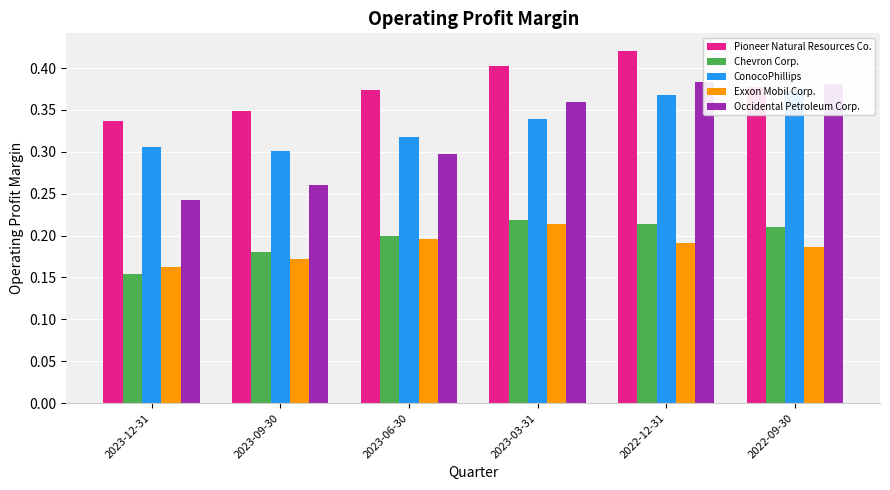

Is it true that Pioneer Natural Resources Co. equals 0.4 at 2022-09-30?

True